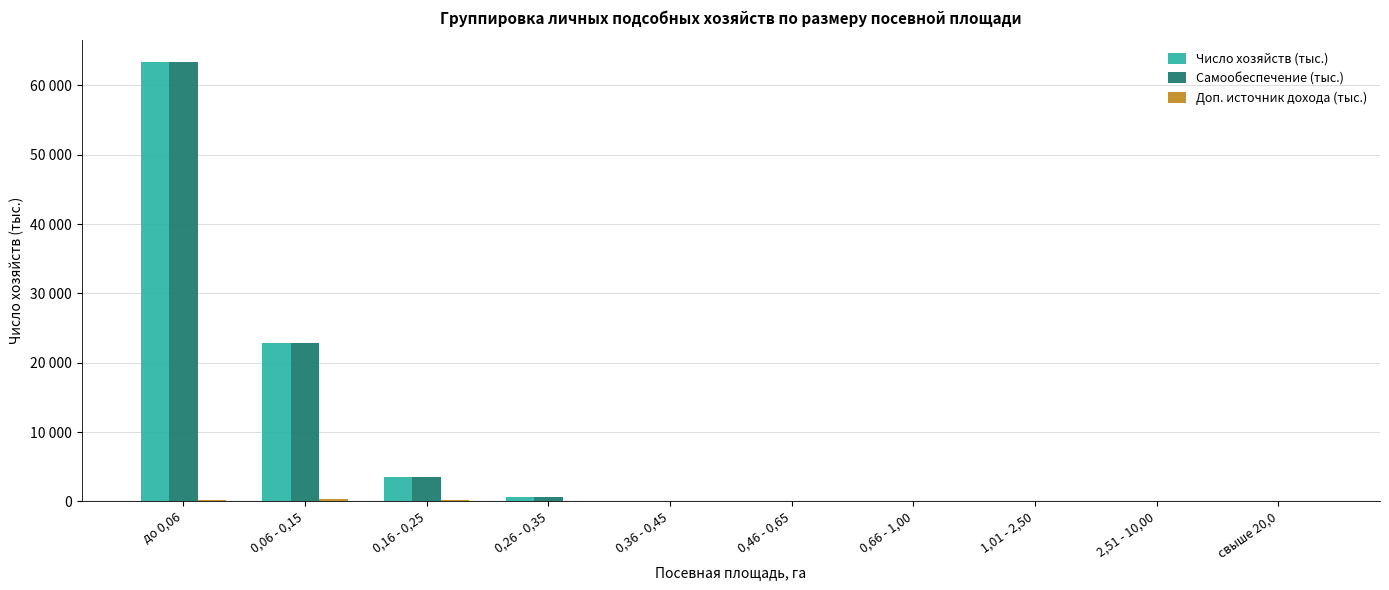

Are the bars grouped side by side (vs. stacked)?

Yes